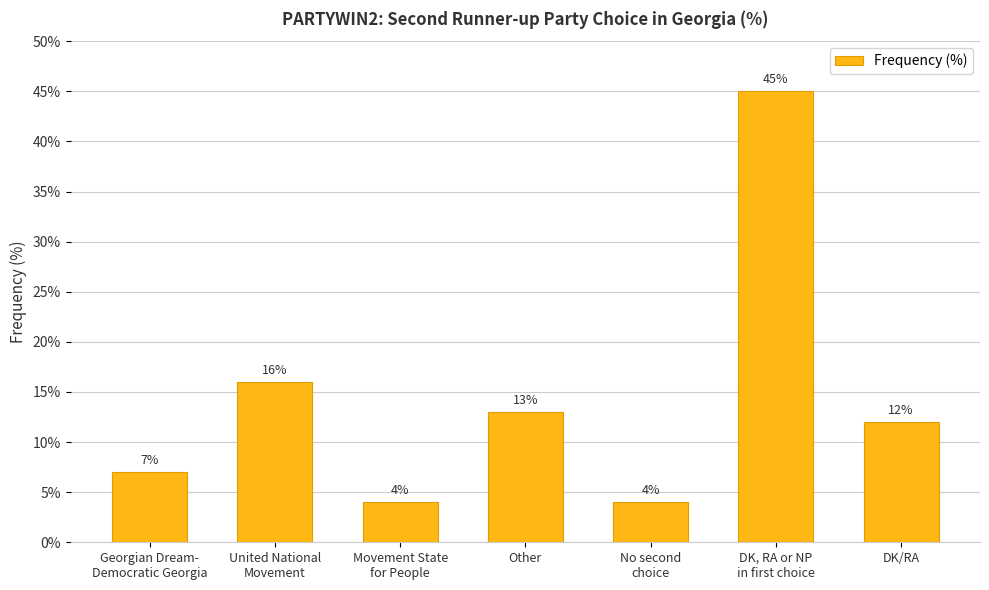

What is the difference between the second highest and second lowest values?

12